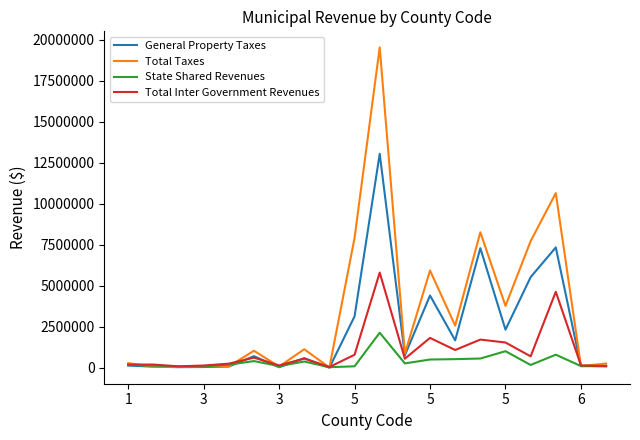

How many lines are shown in the chart?

4